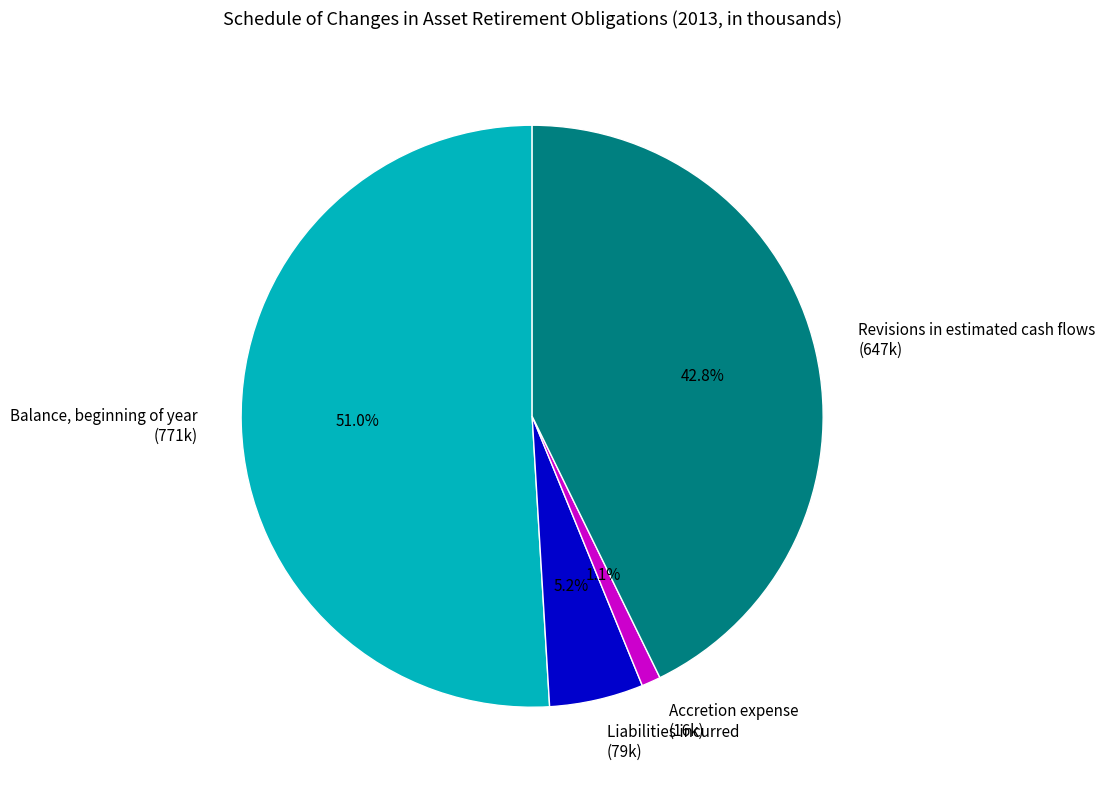

Is there any slice that represents more than half of the pie?

Yes